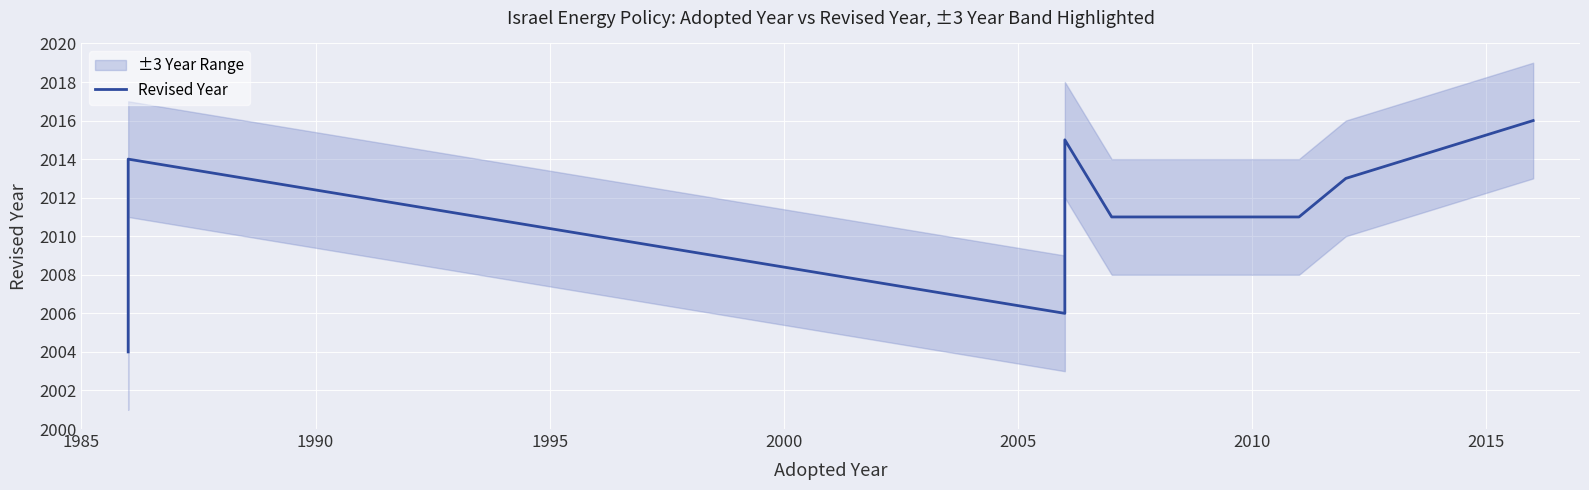

The value at 2005 is 3046. True or false?

False